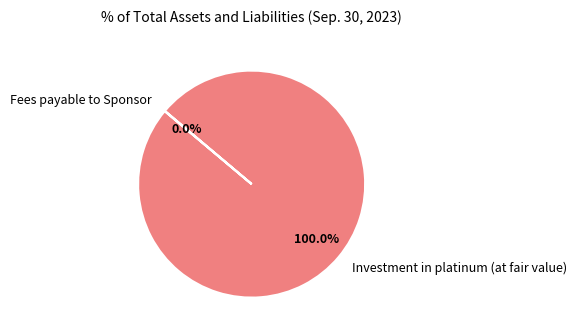

Does any single category account for the majority?

Yes